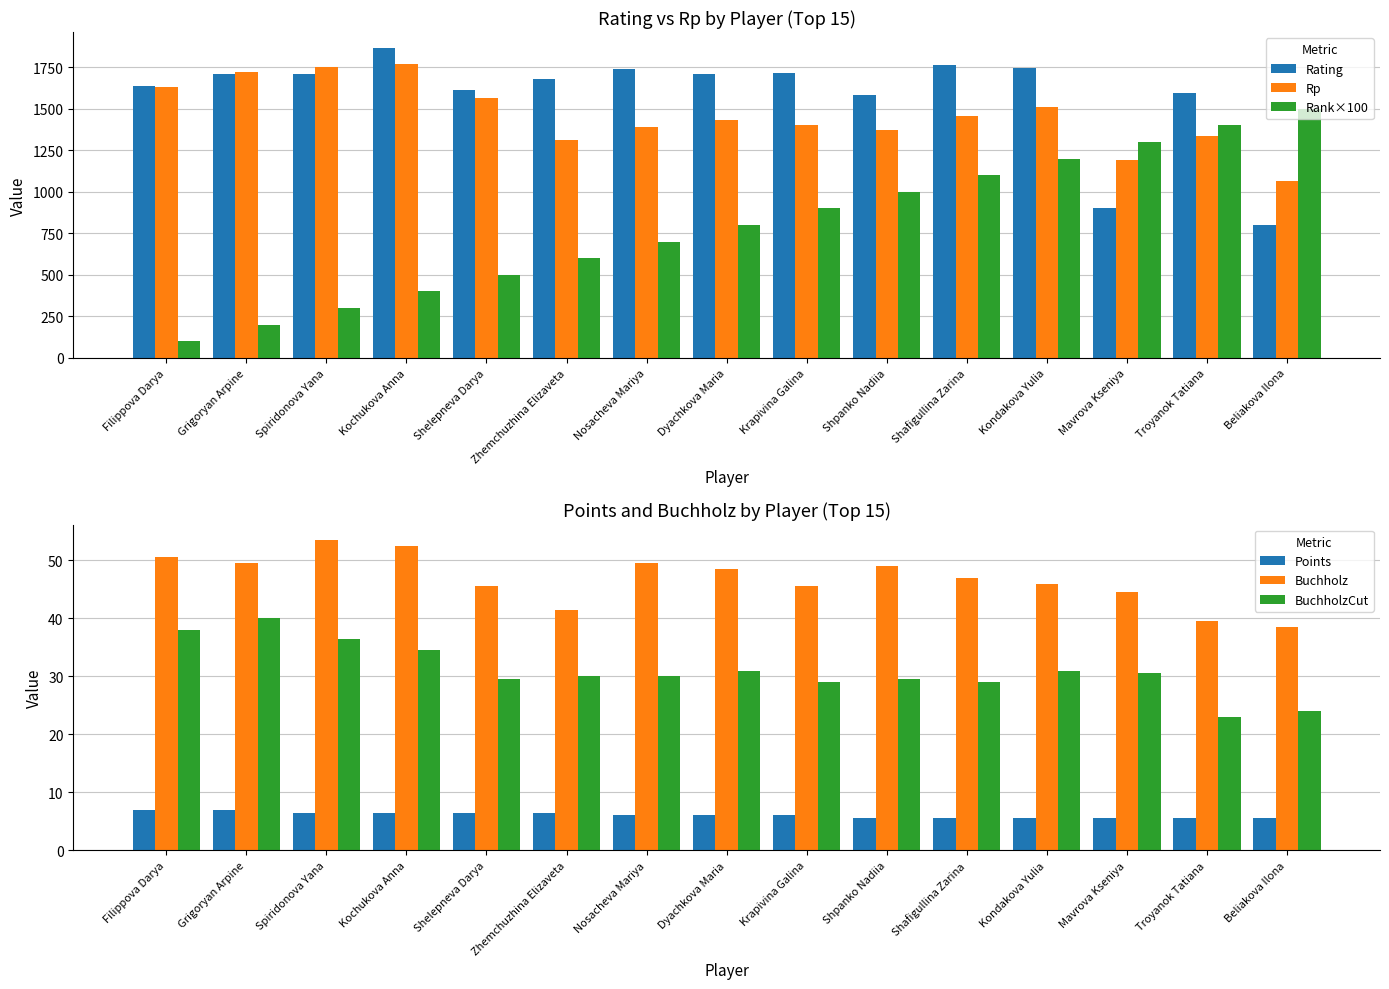

What is the label of the 1st bar from the right?

Beliakova Ilona